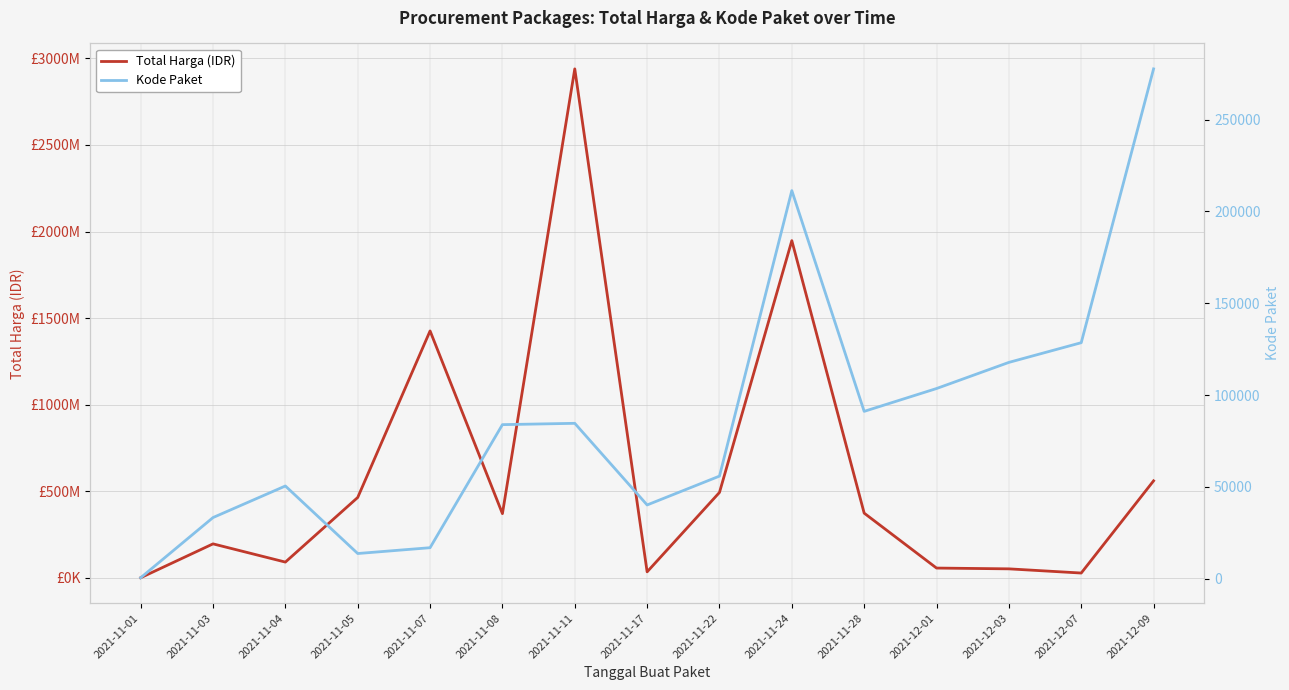

What is the total value across all series at 2021-11-17?

34332112